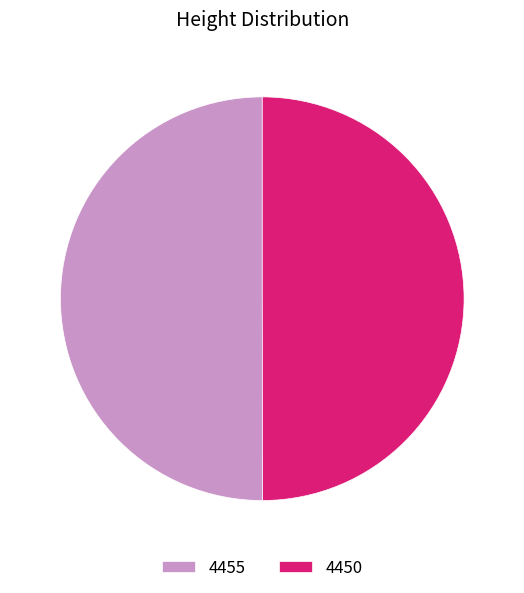

The 4450 slice represents 50% of the pie. True or false?

True